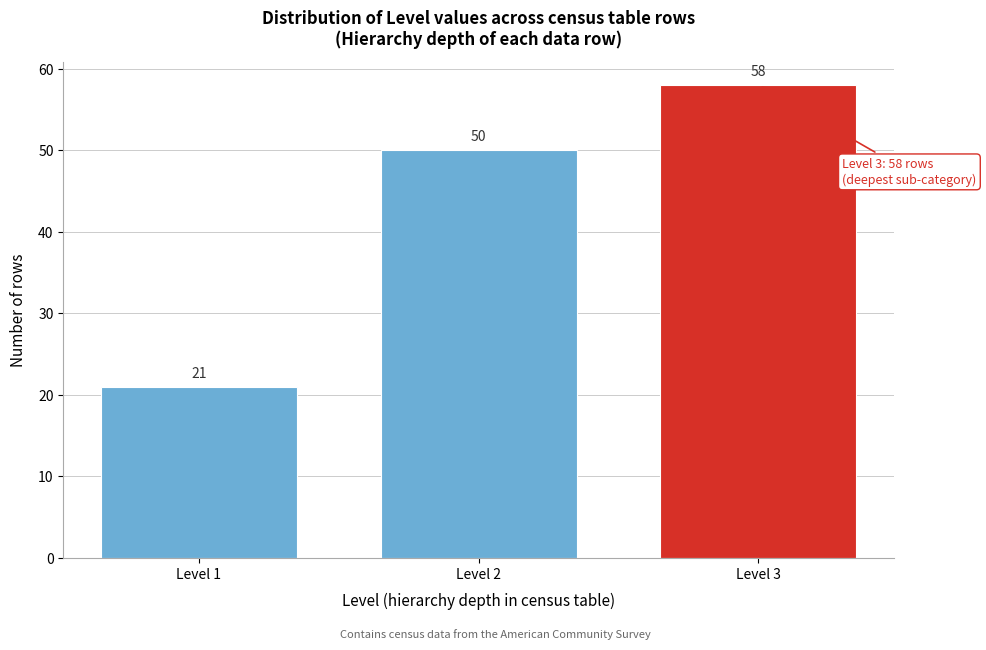

Reading left to right, what are all the values shown in this chart?

21	50	58